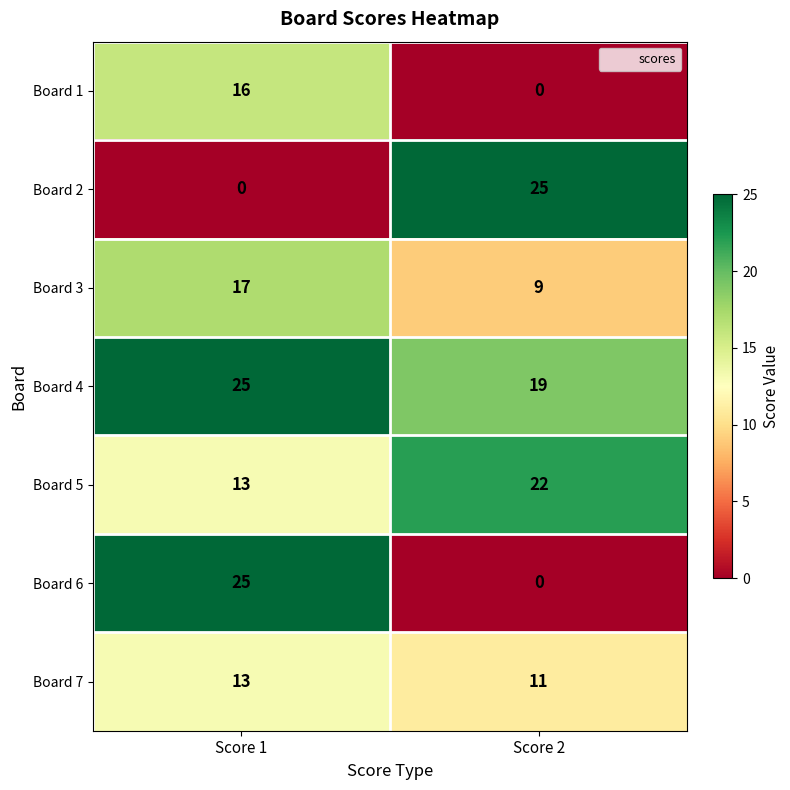

At which category is the sum across all series the highest?

Score 1